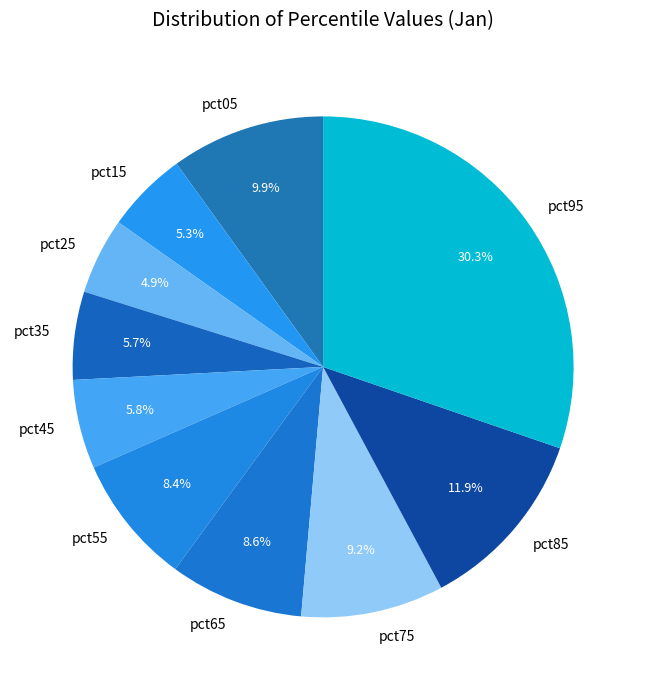

How many segments does this pie chart have?

10